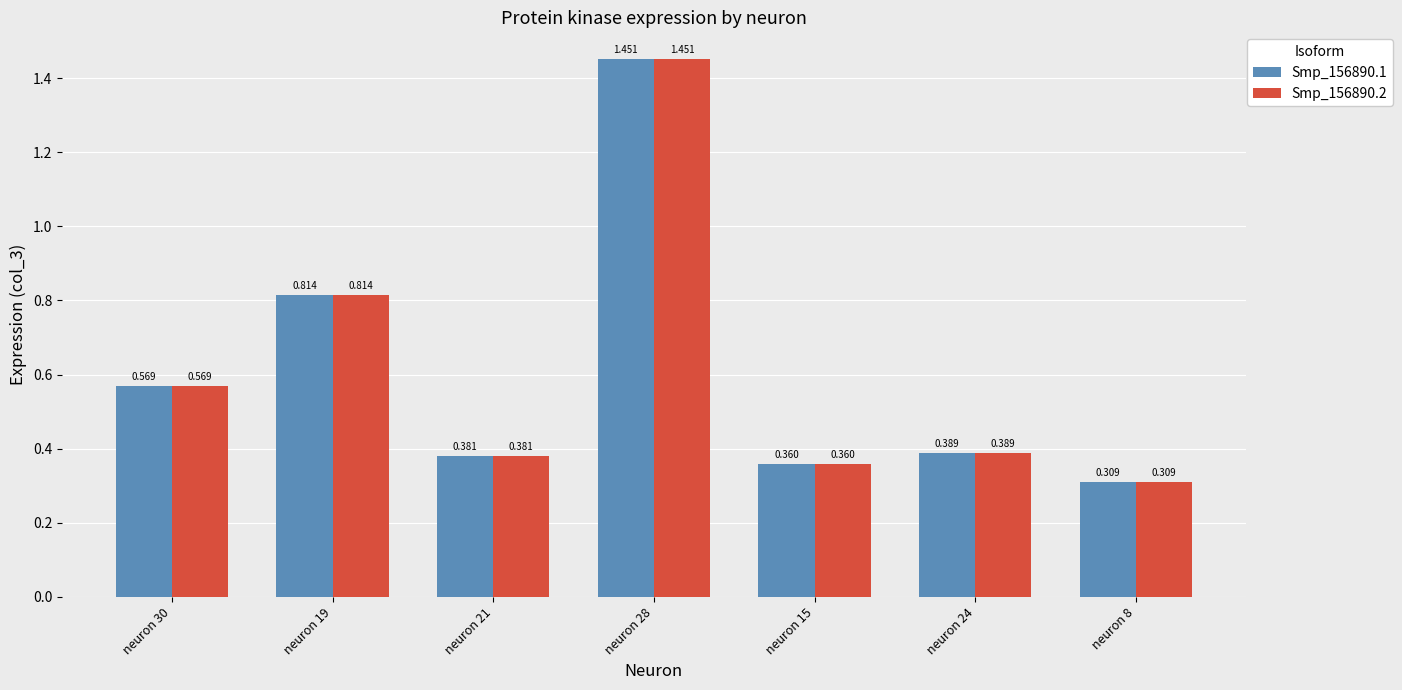

How many Smp_156890.2 values are between 0 and 1?

6